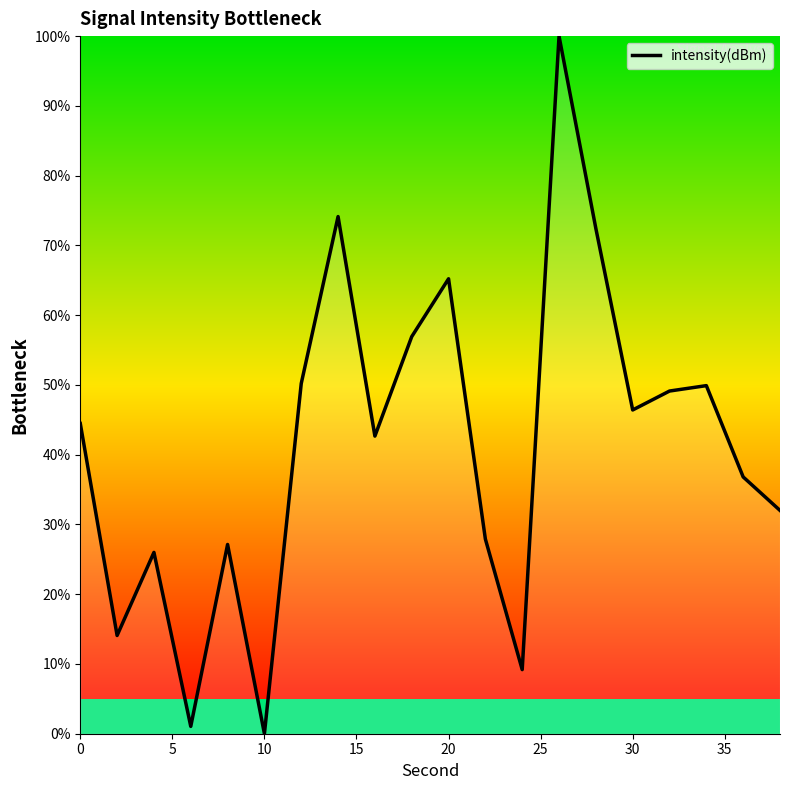

What is the greatest value displayed?

100.0